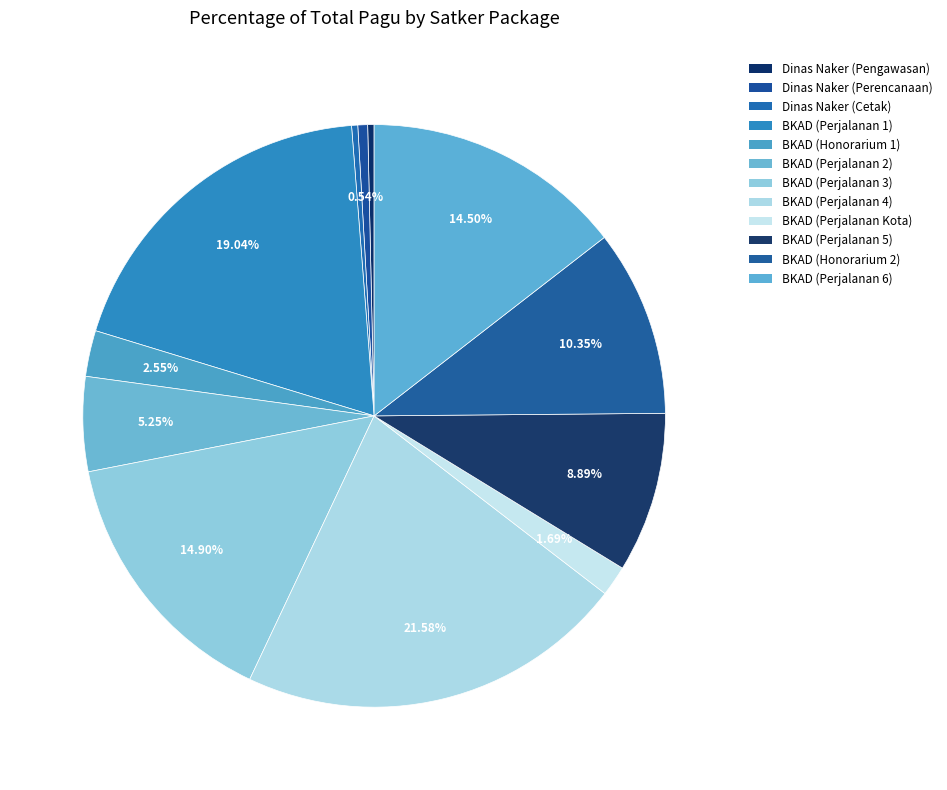

How many slices are in this pie chart?

12